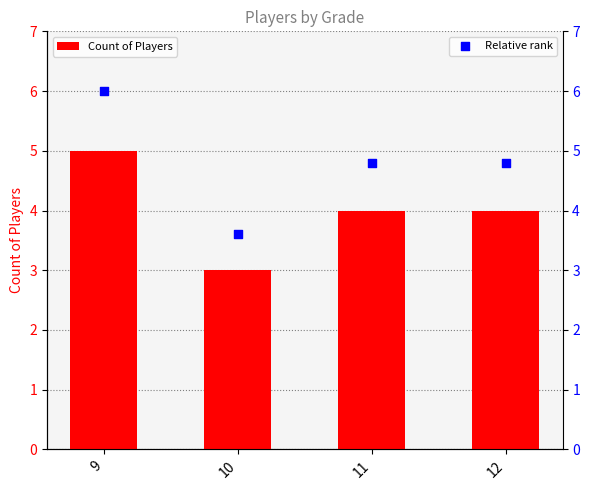

What are all the series names shown in the legend?

Count of Players, Relative rank